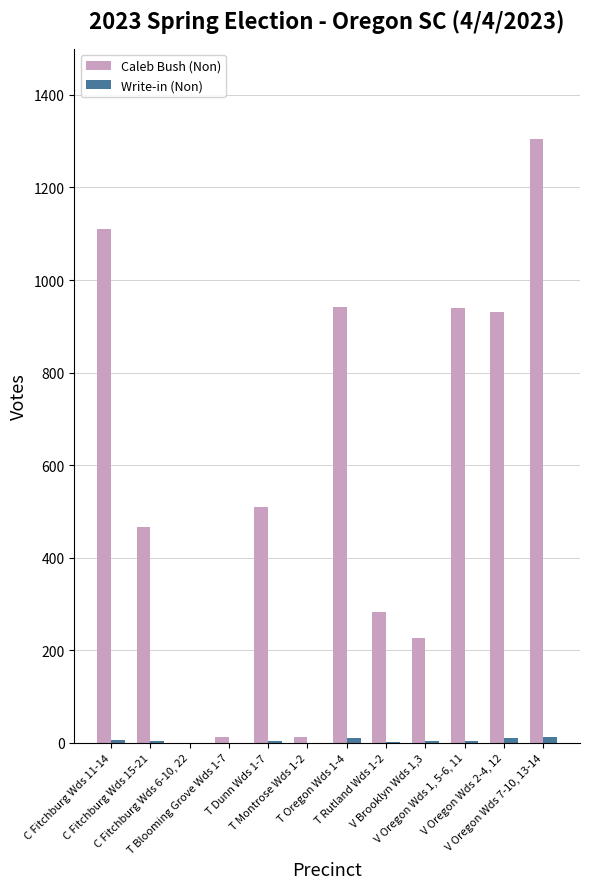

What is the average value of the Caleb Bush (Non) series?

561